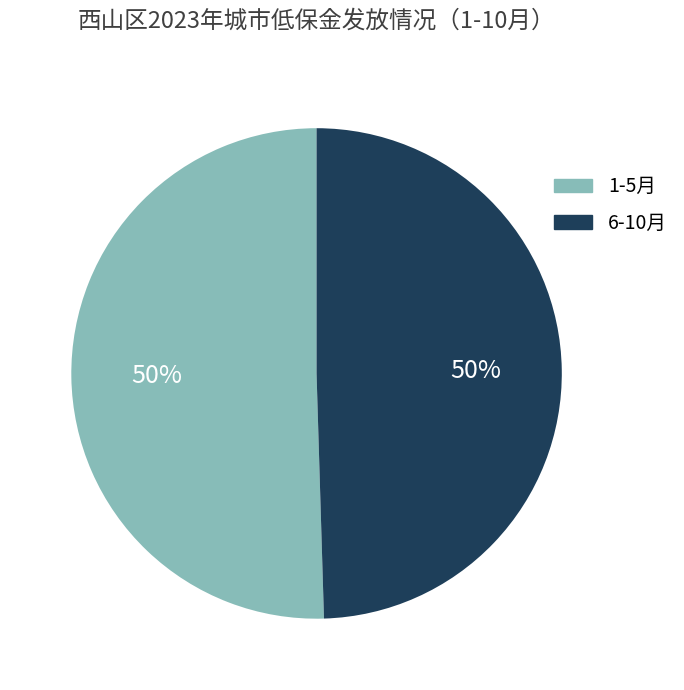

Combined, do 6-10月 and 1-5月 account for over 50%?

Yes